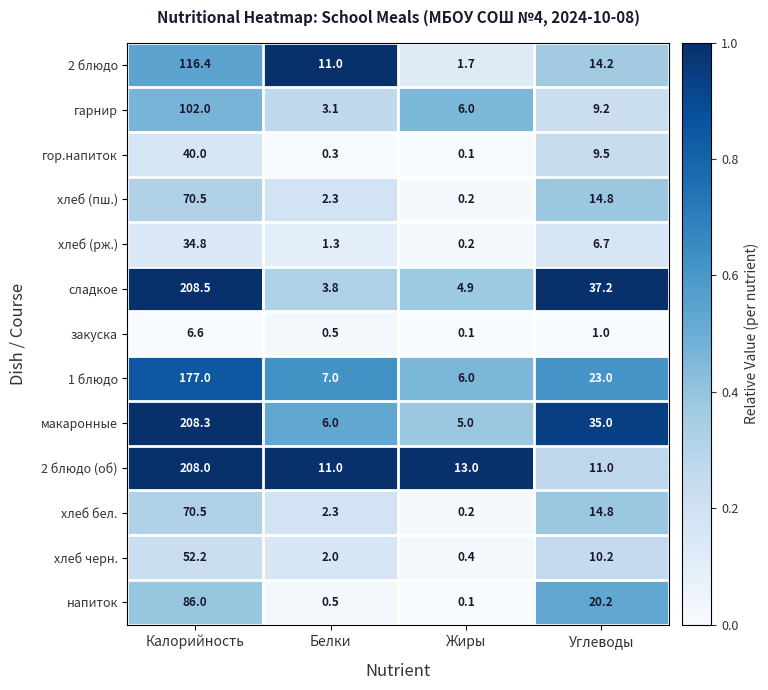

What is the total value across all series at Калорийность?

1380.8